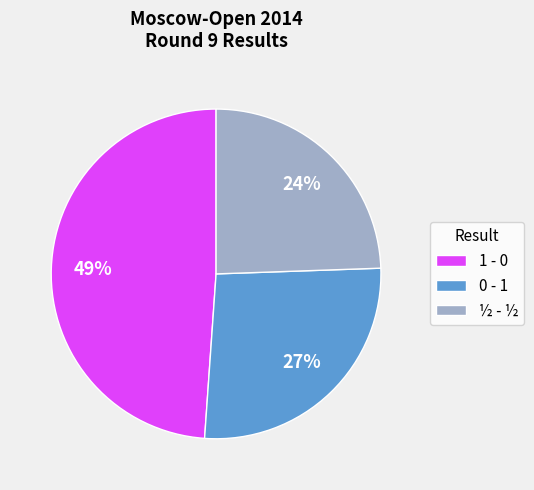

To the nearest percent, what portion does 1 - 0 represent?

49%